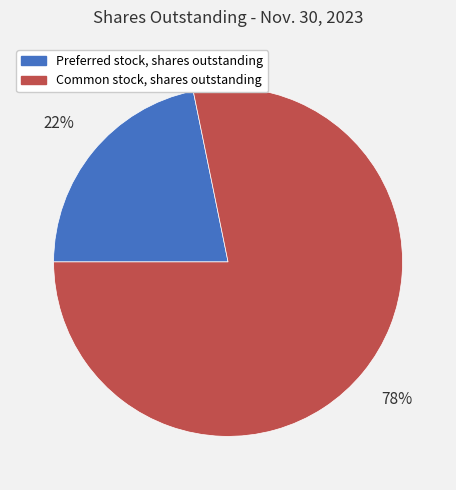

What is the ratio of the value at Preferred stock, shares outstanding to the value at Common stock, shares outstanding?

0.3